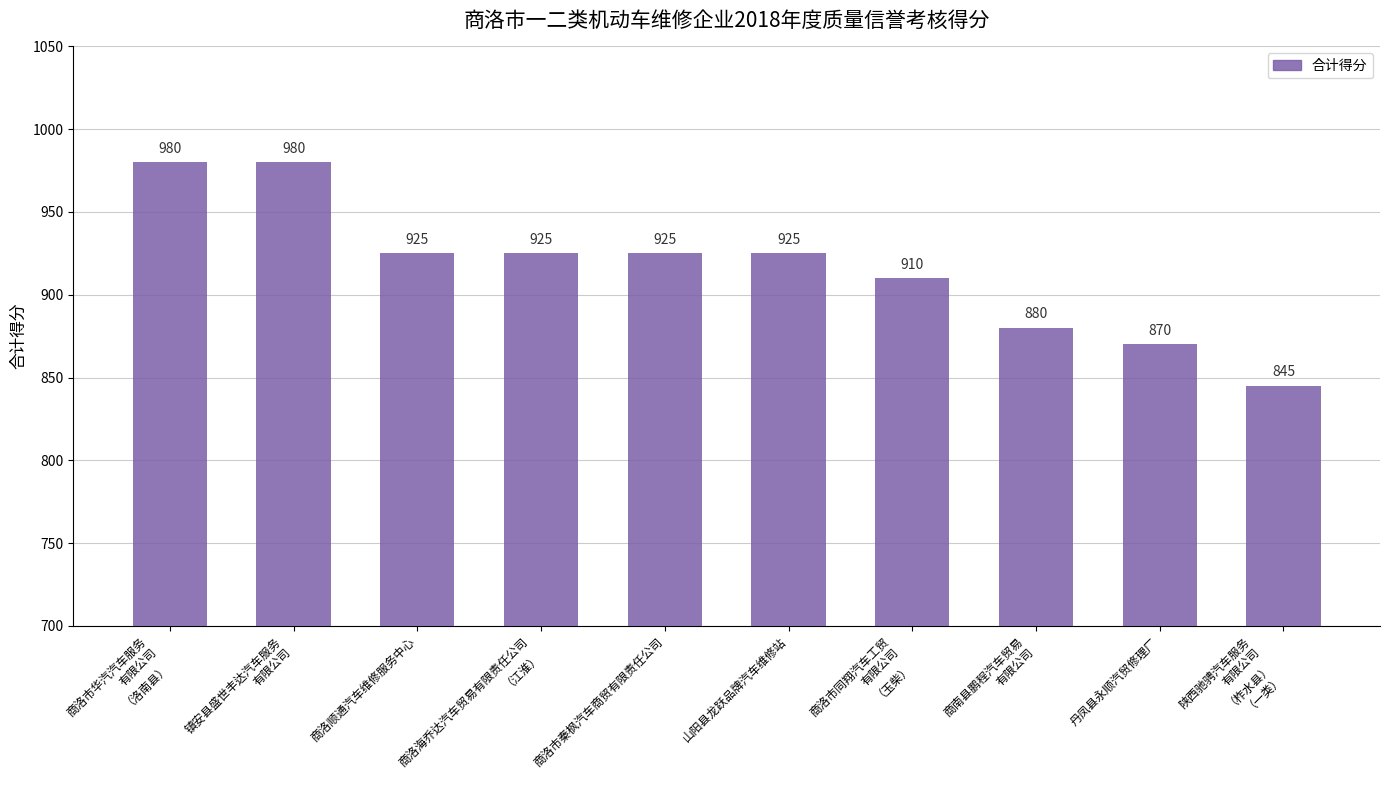

What is the difference between the maximum and minimum values?

135